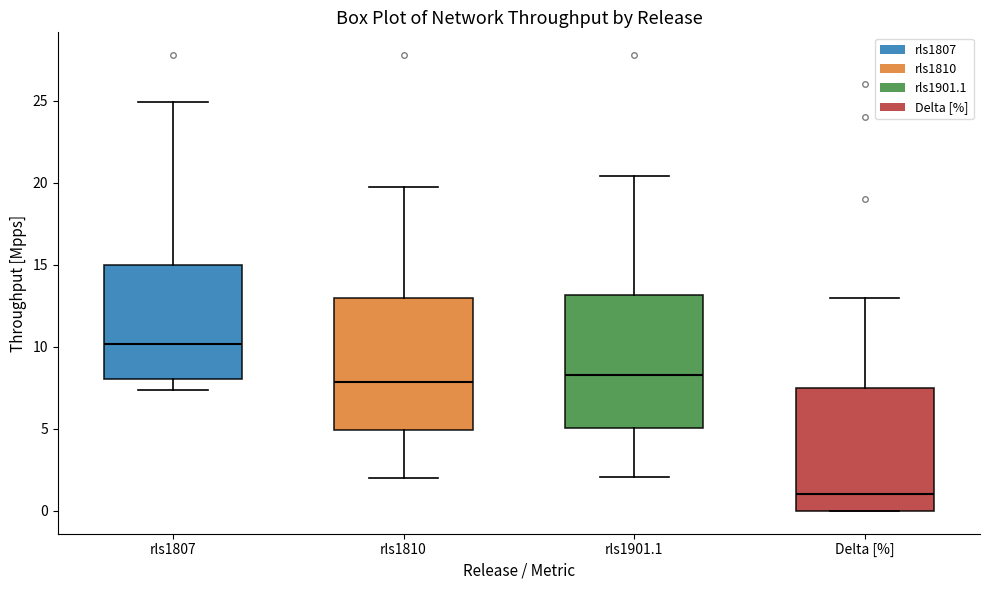

Which box has the highest median line?

rls1807